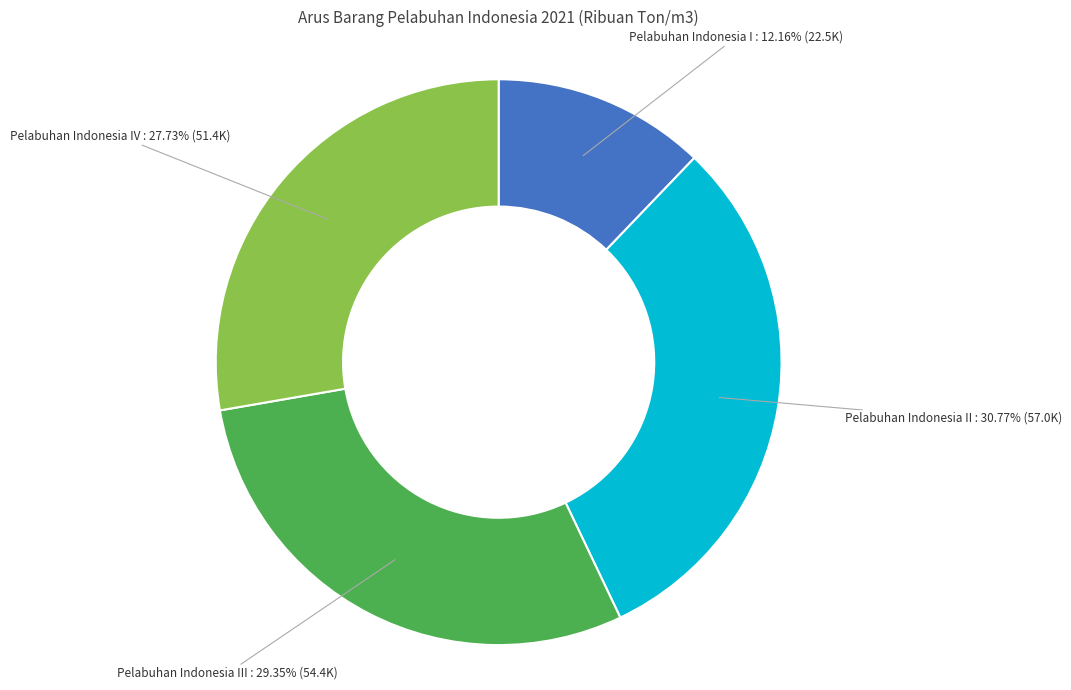

To the nearest percent, what is the average slice percentage?

25%